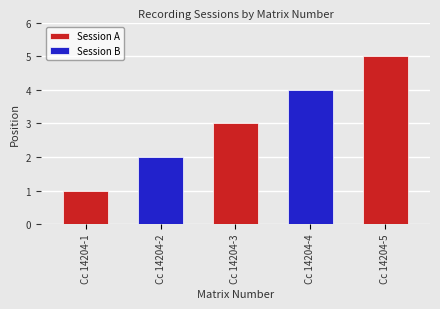

Which category has the highest value across all series?

Cc 14204-5